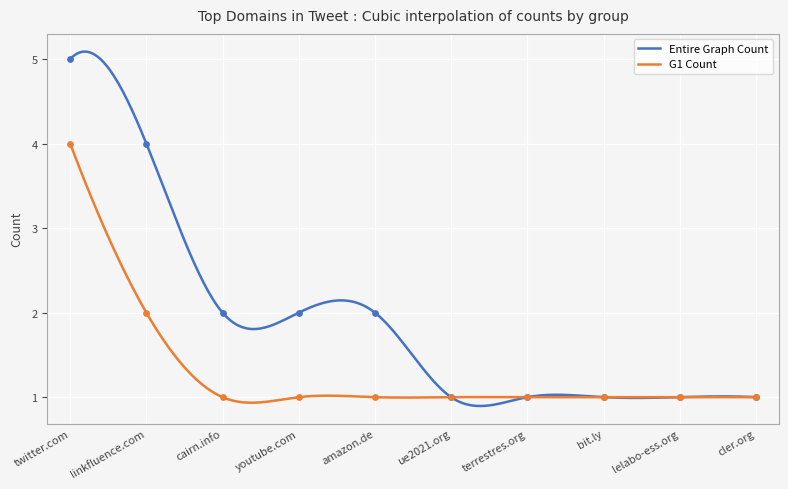

Which series contains the highest Y value?

Entire Graph Count